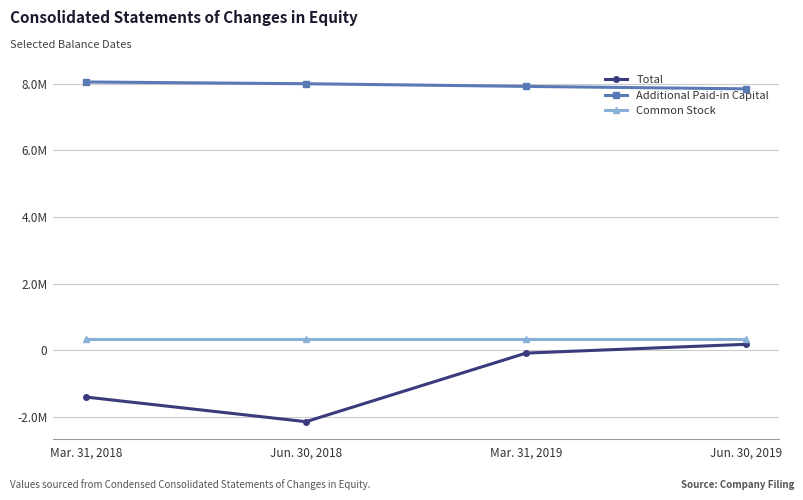

Does the chart have visible grid lines?

Yes